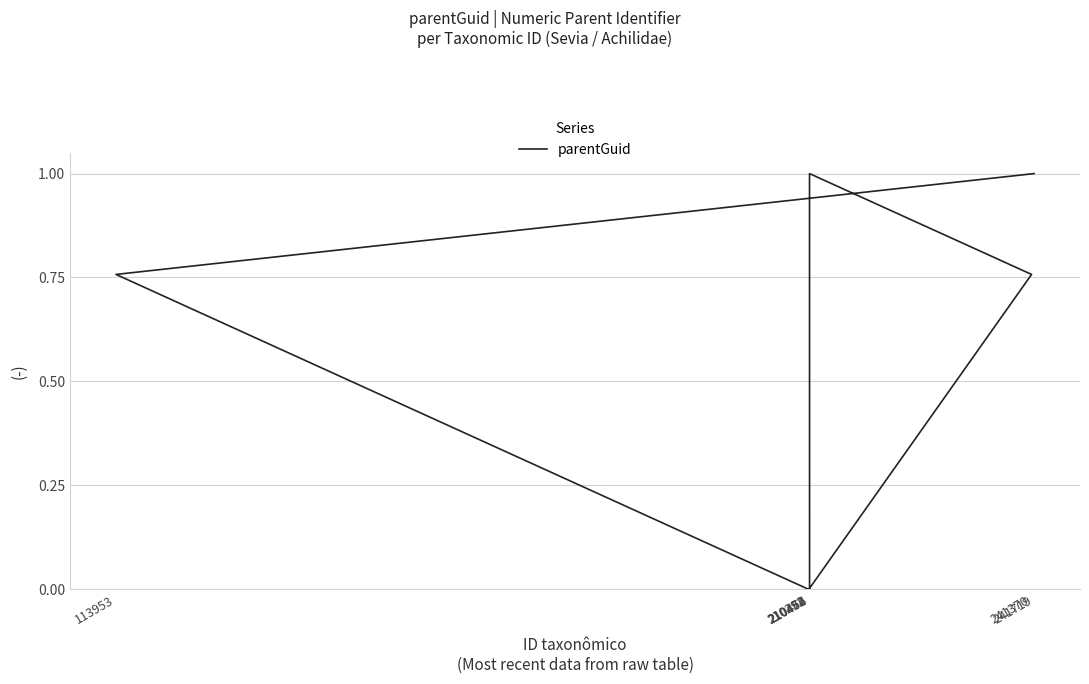

Does the chart display data point markers on the line(s)?

No